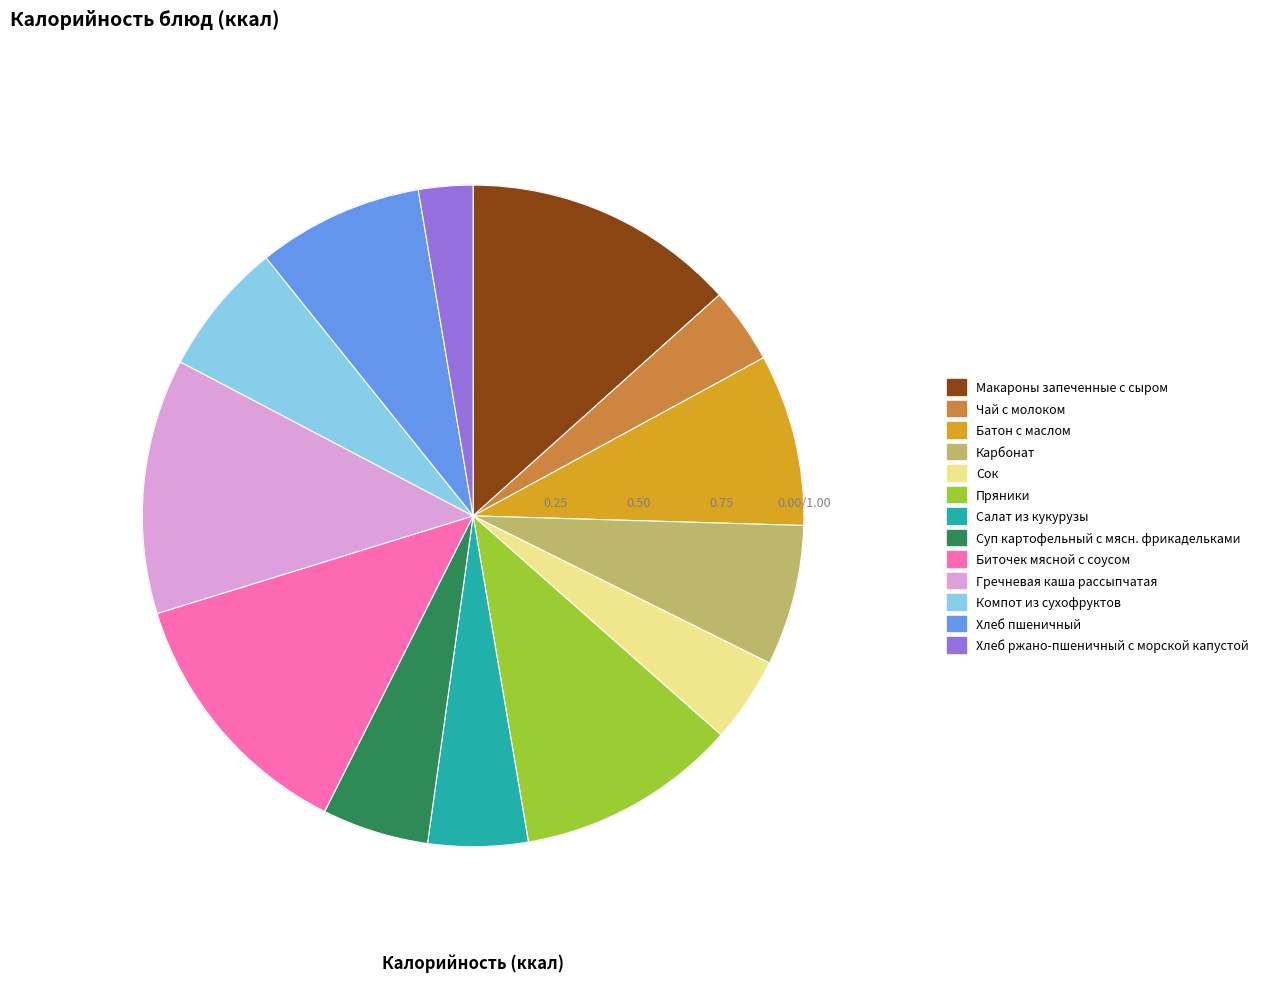

Does any single category account for the majority?

No